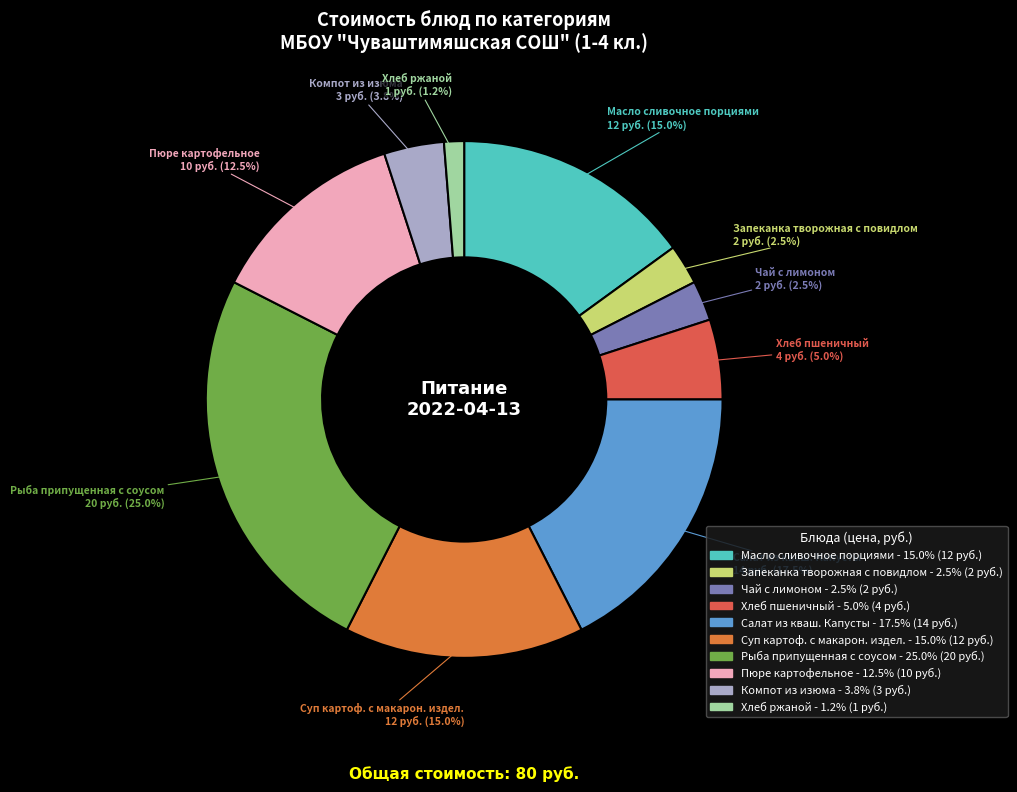

Which slice is the smallest?

Хлеб ржаной